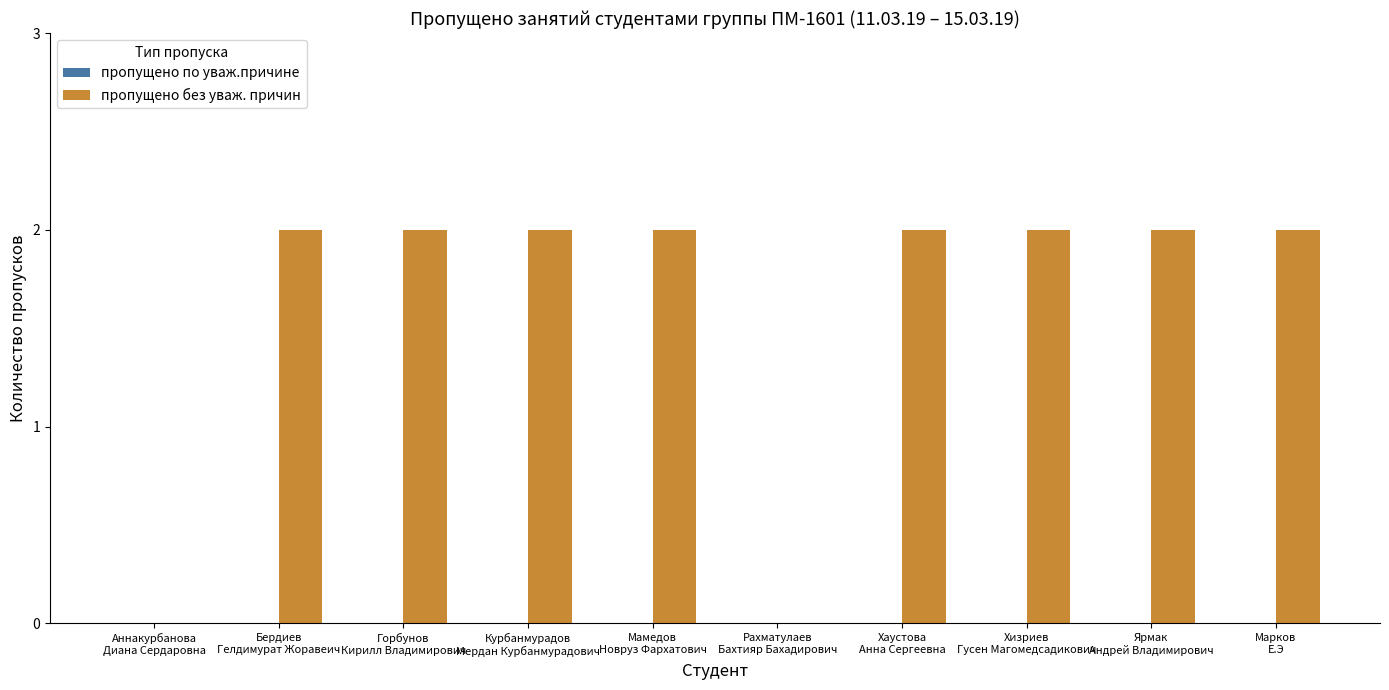

Count the number of categories in the chart.

10